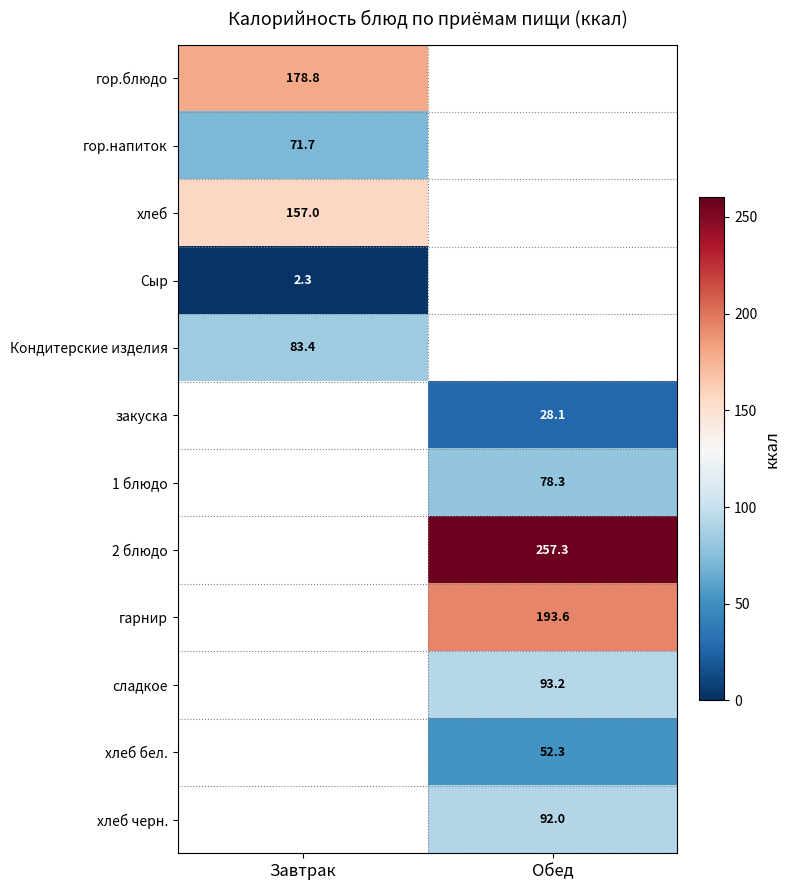

True or false: гор.блюдо has a value of 178.8 at Завтрак.

True